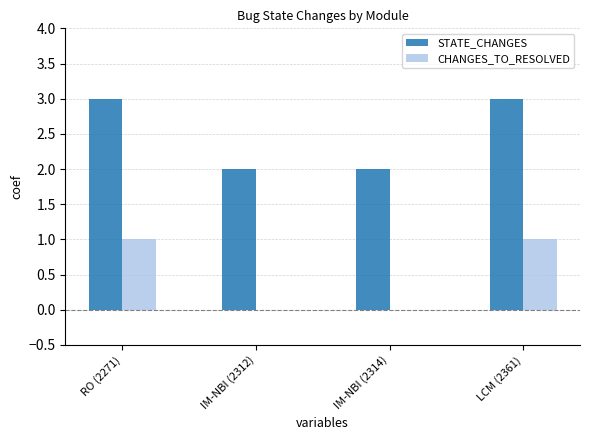

Is the value of STATE_CHANGES at RO (2271) greater than the value of CHANGES_TO_RESOLVED at RO (2271)?

Yes